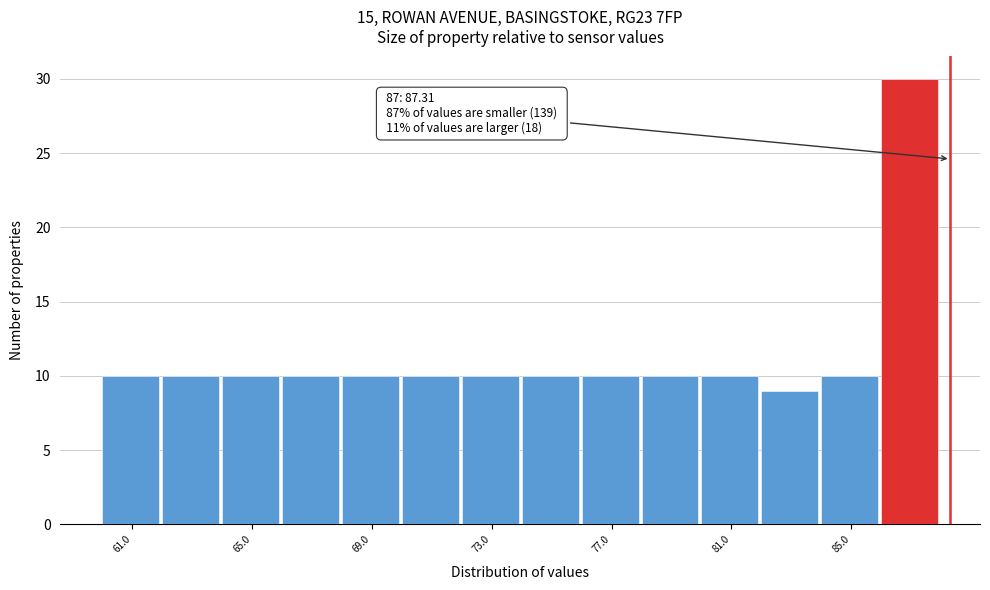

Which range on the x-axis has the tallest bar?

86 to 88